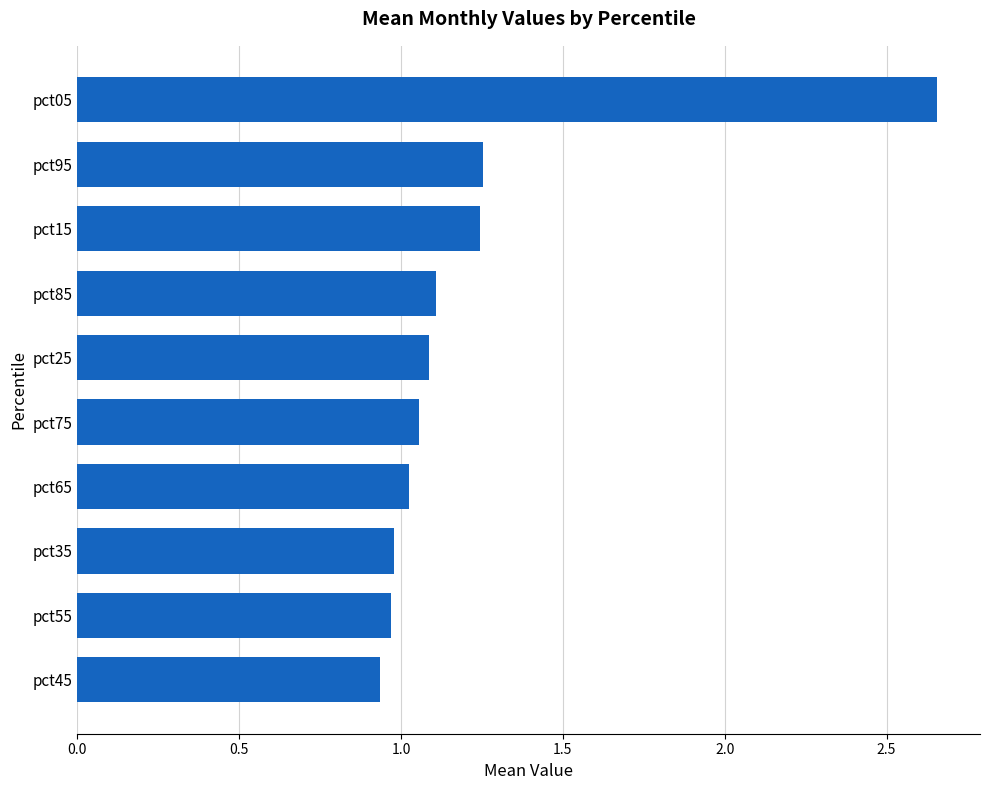

Are the bars horizontal?

Yes